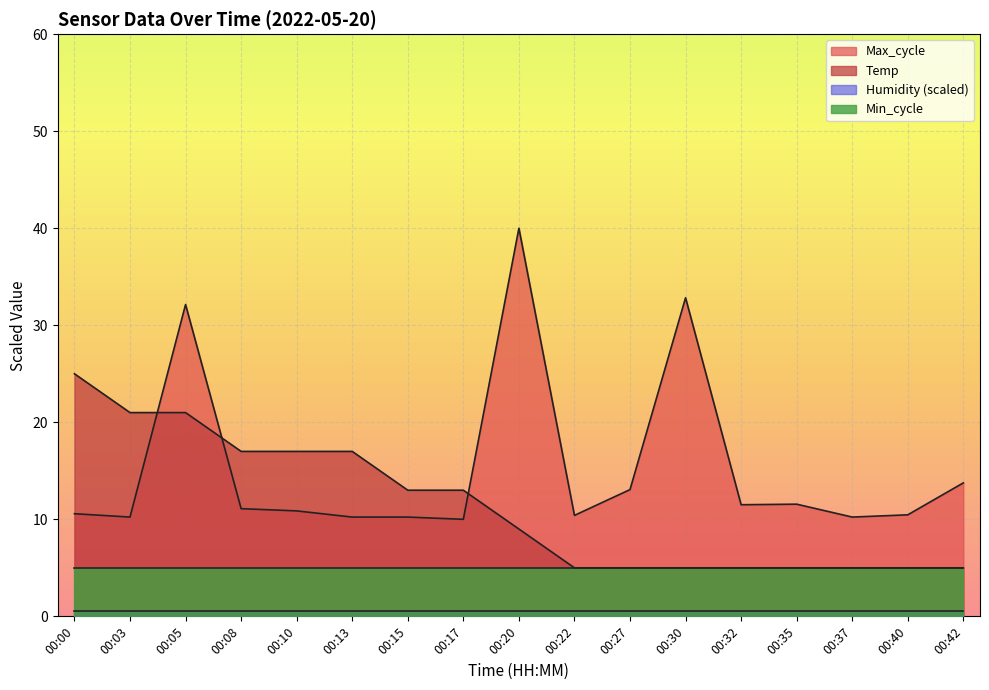

The Temp series shows 17.0 at 00:13. True or false?

True